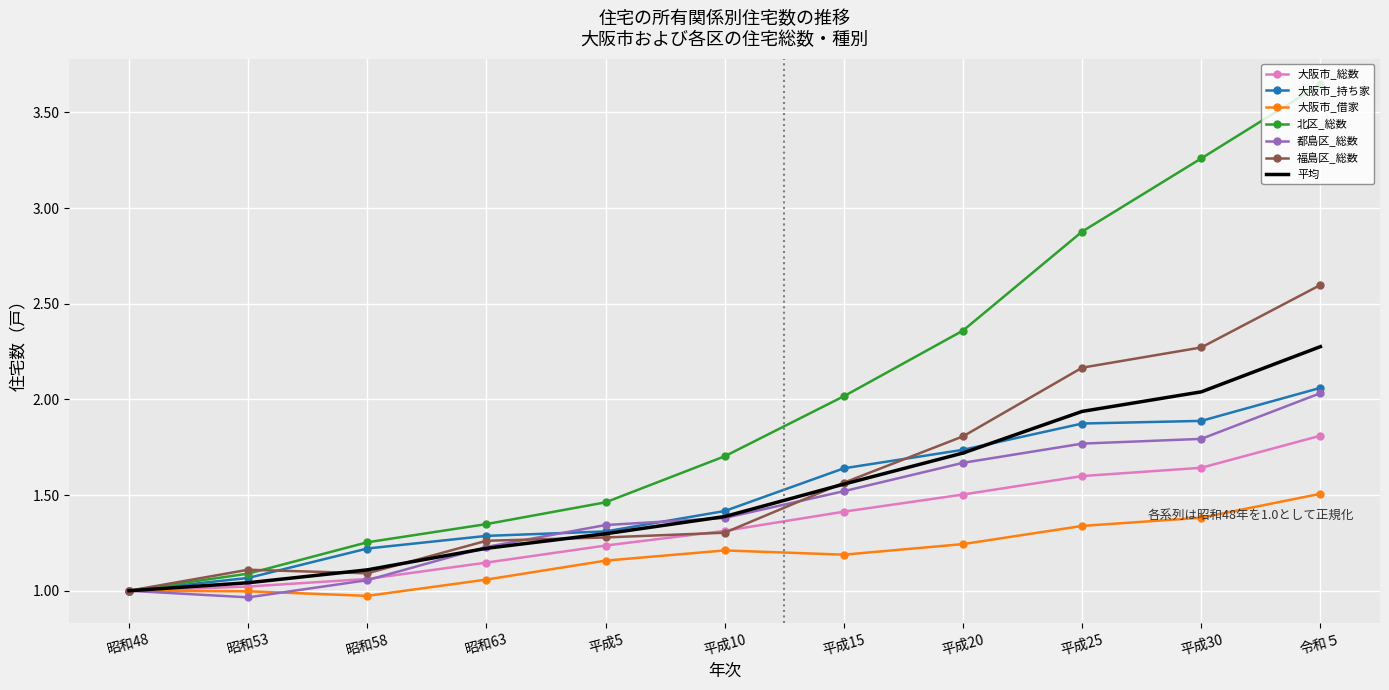

Which series has the largest total across all categories?

北区_総数